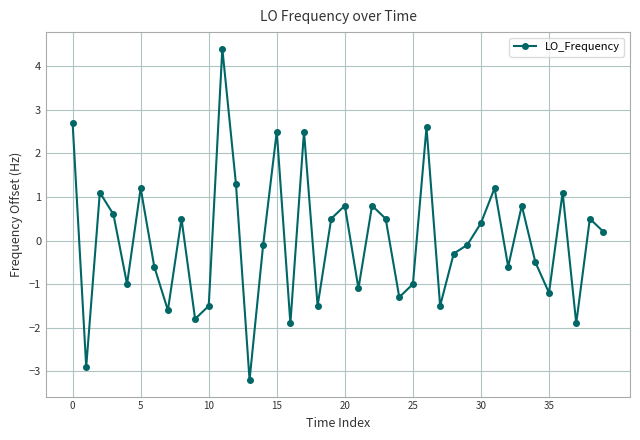

What is the value of the 13th point from the left?

1.3